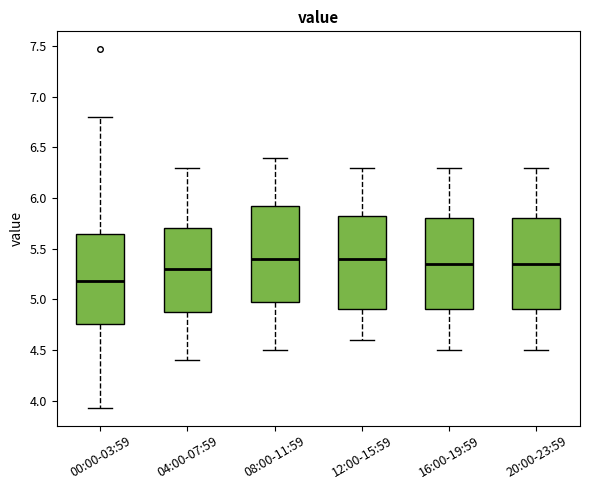

Reading left to right, transcribe this box plot: for each box, give where its median line is, the range the box spans, and where its two whiskers end, as read against the y-axis. The values are not printed on the chart, so give them approximately, as read against the axis.

00:00-03:59: median 5.20, box 4.75 to 5.65, whiskers 3.95 to 6.80
04:00-07:59: median 5.30, box 4.90 to 5.70, whiskers 4.40 to 6.30
08:00-11:59: median 5.40, box 5.00 to 5.95, whiskers 4.50 to 6.40
12:00-15:59: median 5.40, box 4.90 to 5.85, whiskers 4.60 to 6.30
16:00-19:59: median 5.35, box 4.90 to 5.80, whiskers 4.50 to 6.30
20:00-23:59: median 5.35, box 4.90 to 5.80, whiskers 4.50 to 6.30